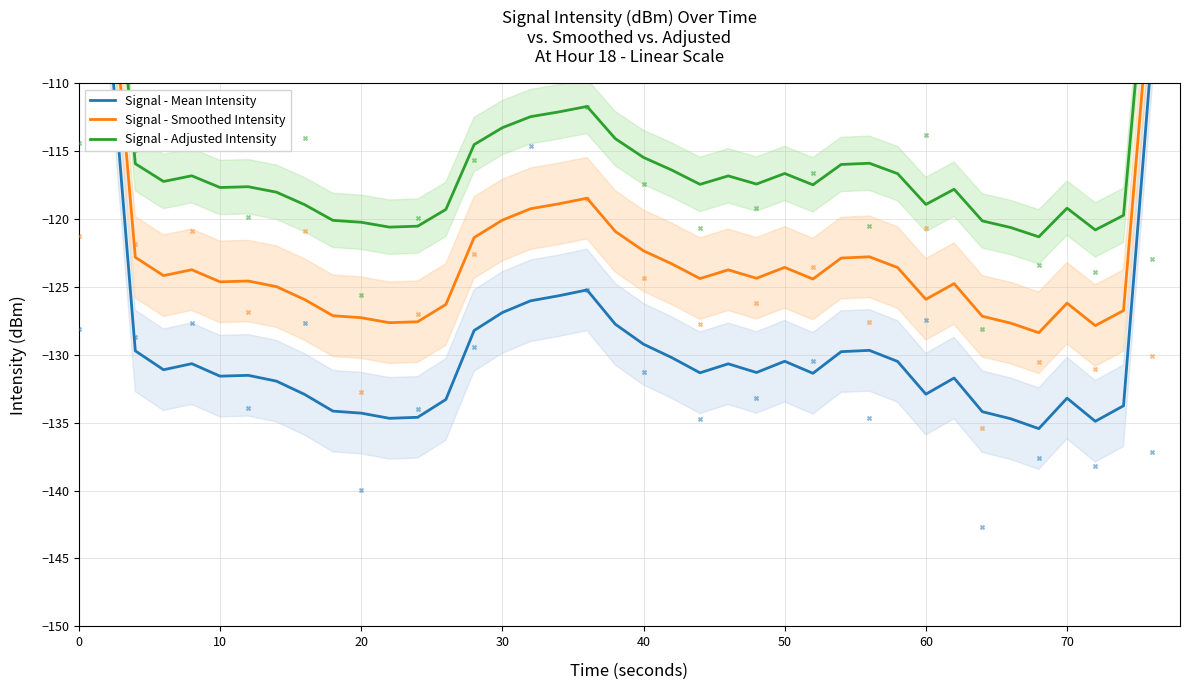

Which series contains the lowest Y value?

Signal - Mean Intensity